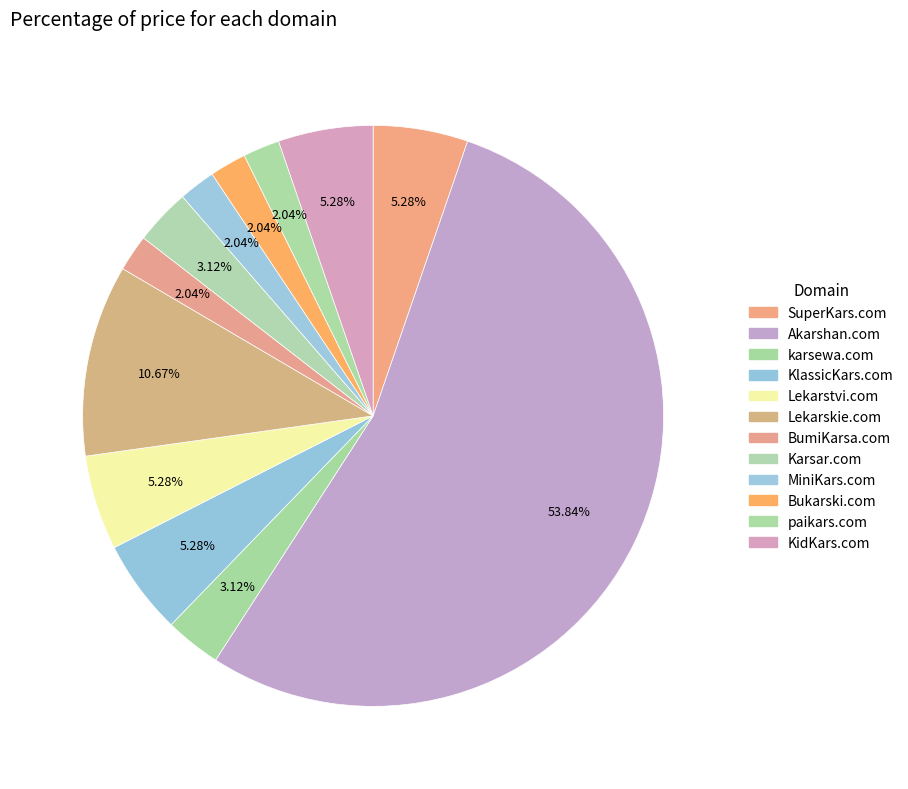

True or false: SuperKars.com accounts for 5% of the total.

True